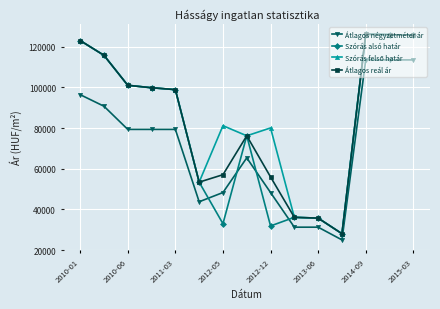

What is the minimum value shown in the chart?

25000